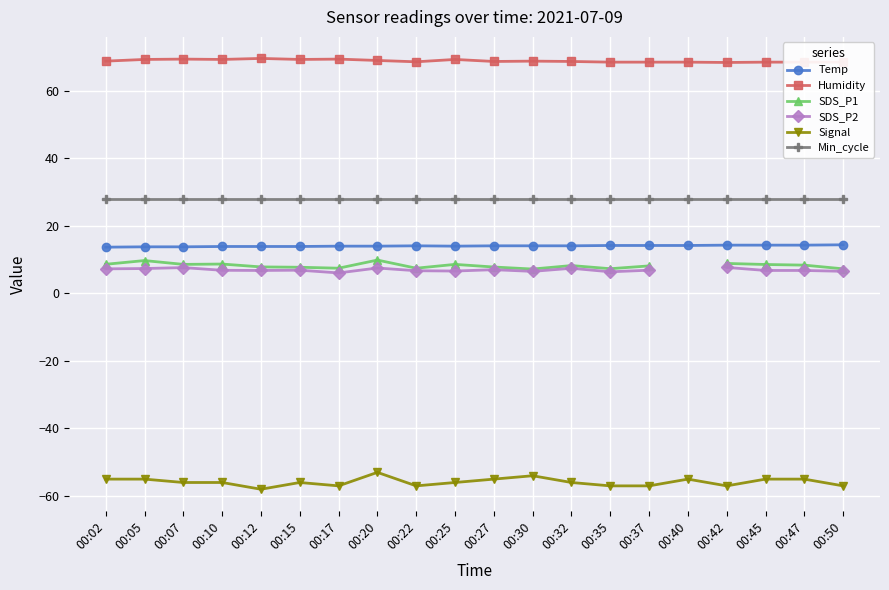

What value does the SDS_P2 series have at 00:02?

7.3